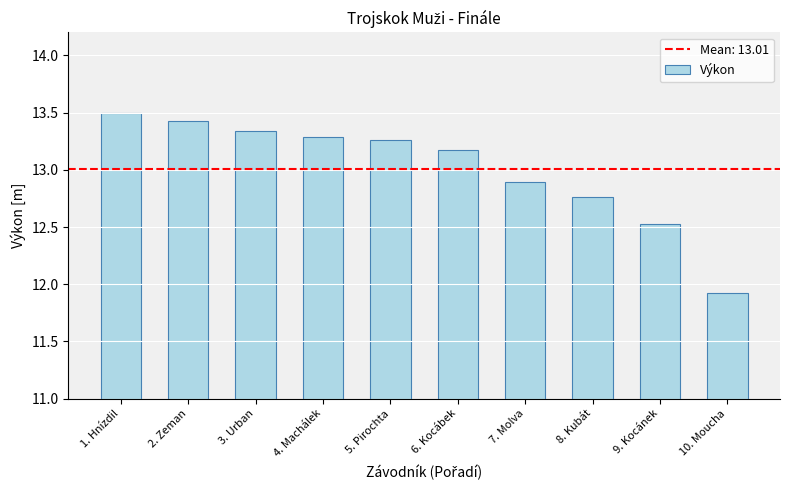

Which has a higher value, 10. Moucha or 7. Molva?

7. Molva